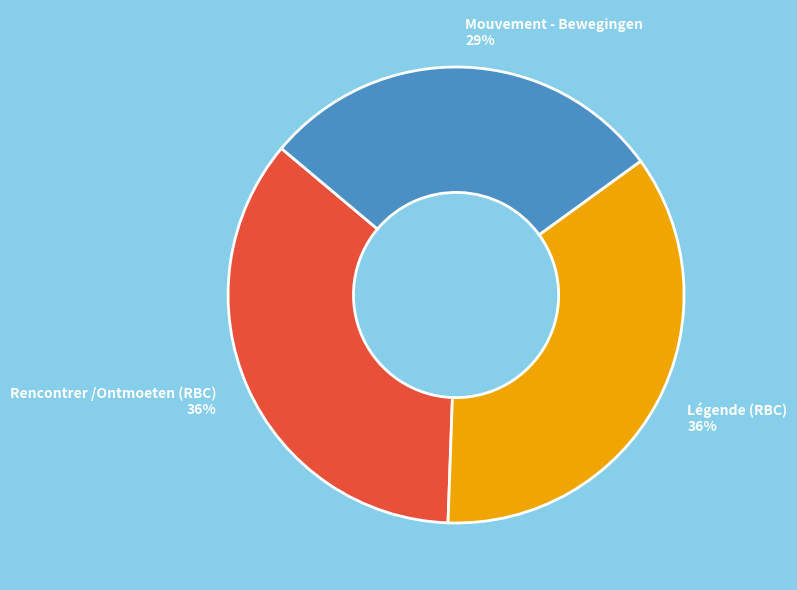

True or false: Rencontrer /Ontmoeten (RBC) accounts for 36% of the total.

True